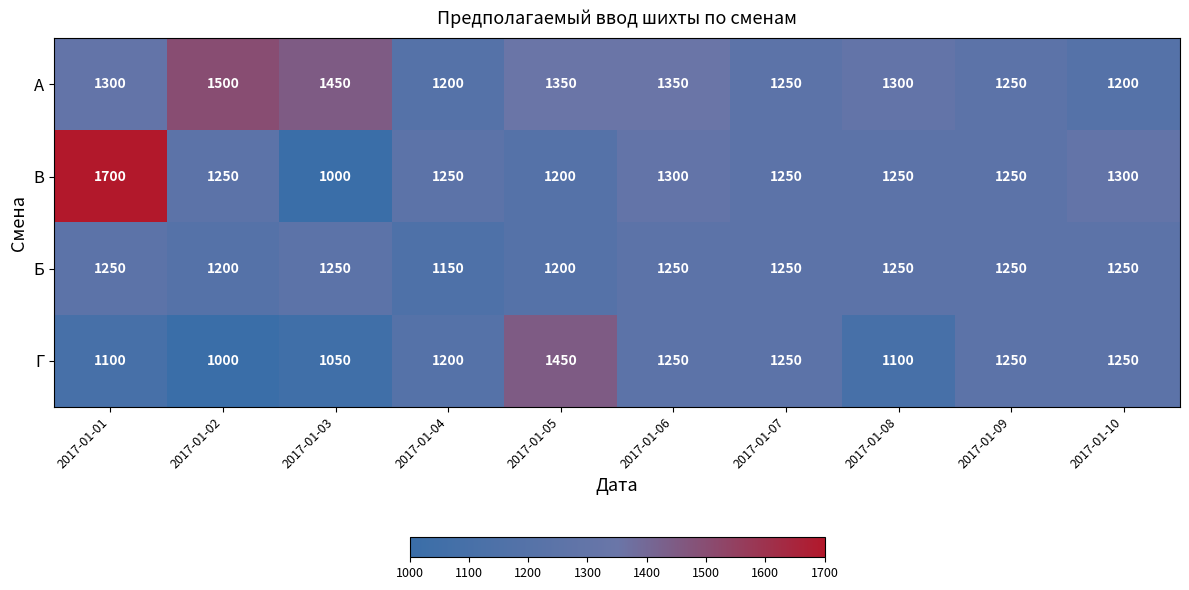

Rank the series by their maximum value, from lowest to highest.

Б, Г, А, В